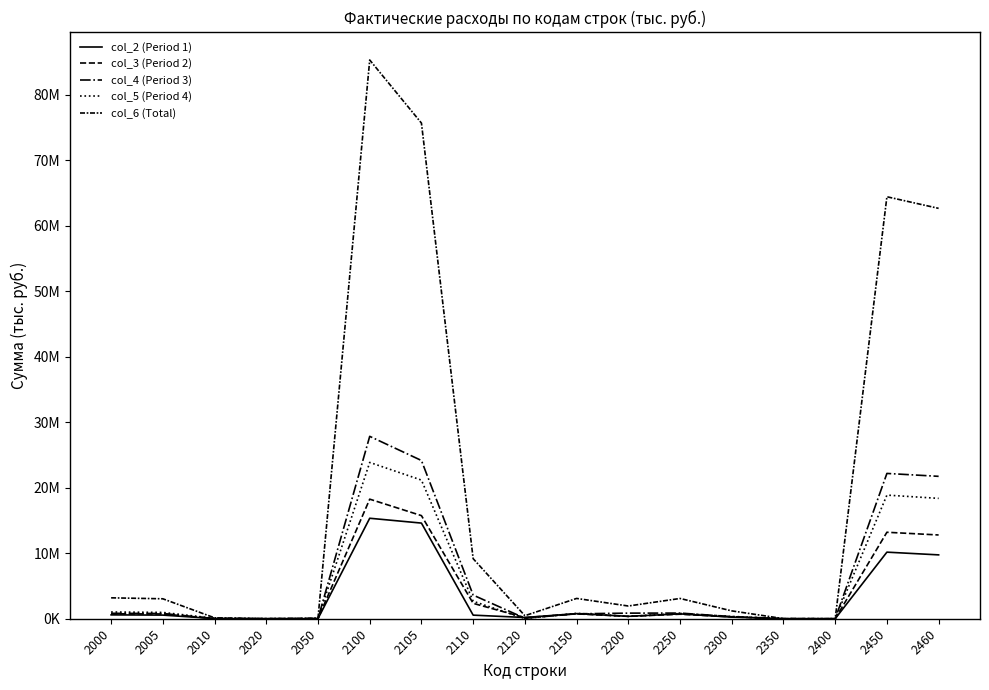

Between 2450 and 2250, which is larger?

2450